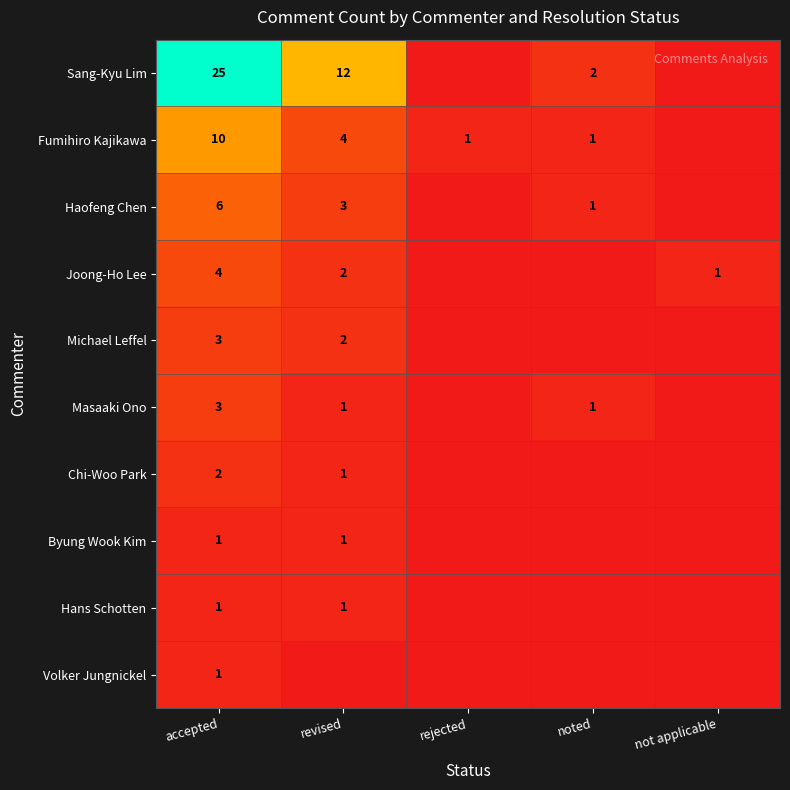

What is the total value across all series at accepted?

56